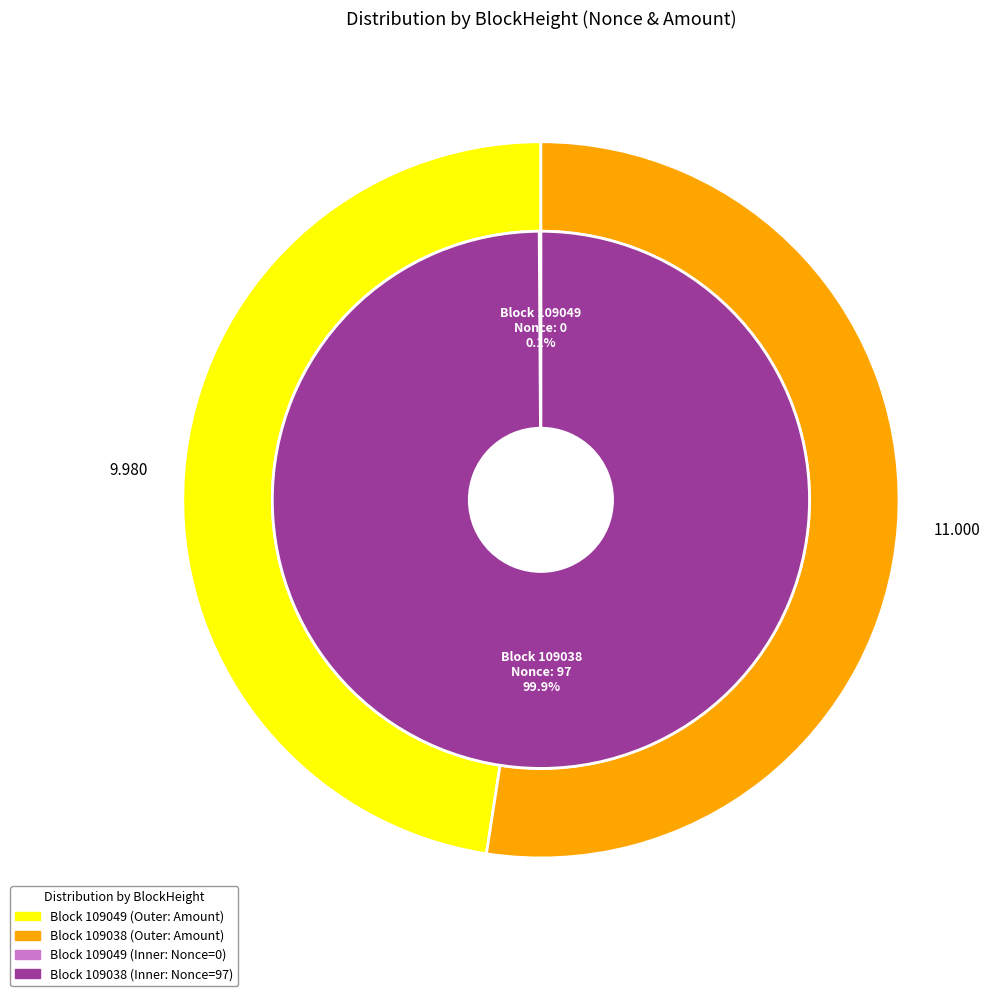

What percentage is NOT represented by 109049?

100.0%